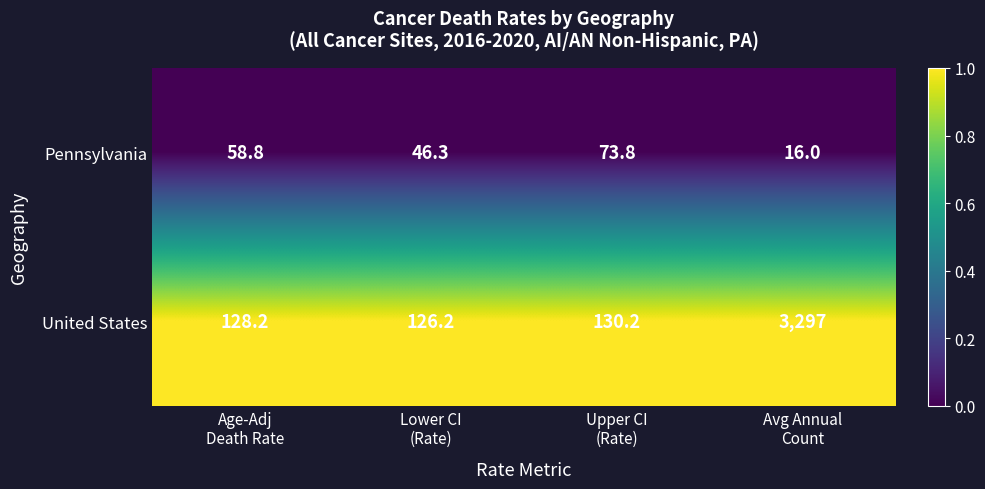

What is the sum of all United States values?

3681.6